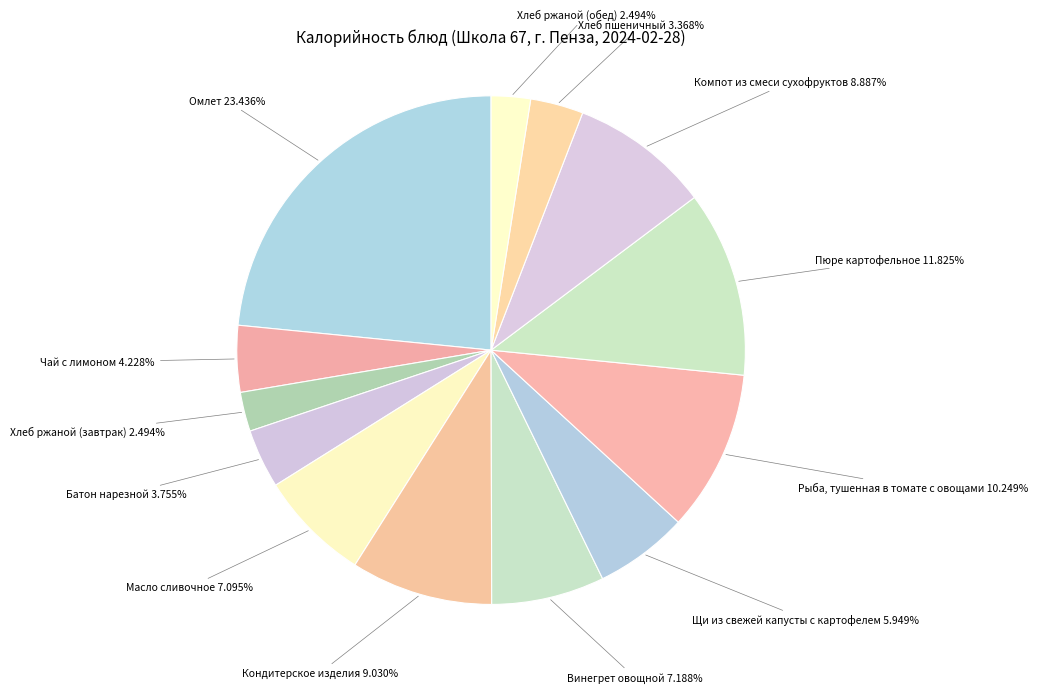

How many slices are in this pie chart?

13